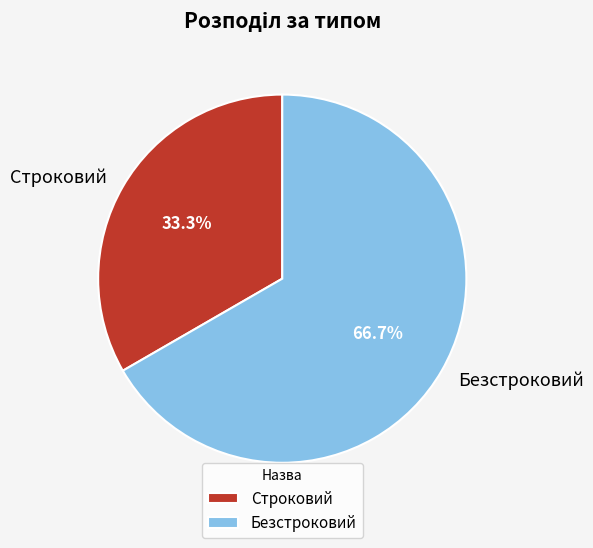

Which has a higher value, Строковий or Безстроковий?

Безстроковий